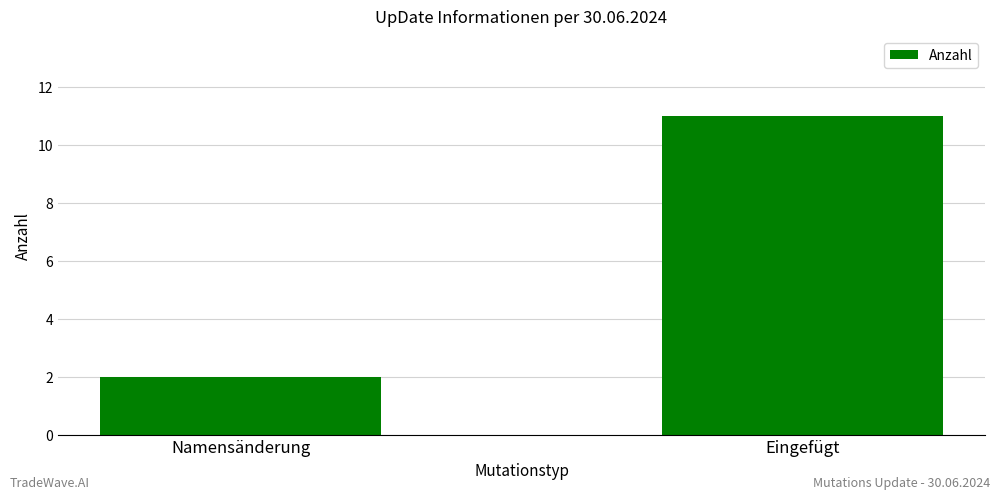

Which has a higher value, Namensänderung or Eingefügt?

Eingefügt